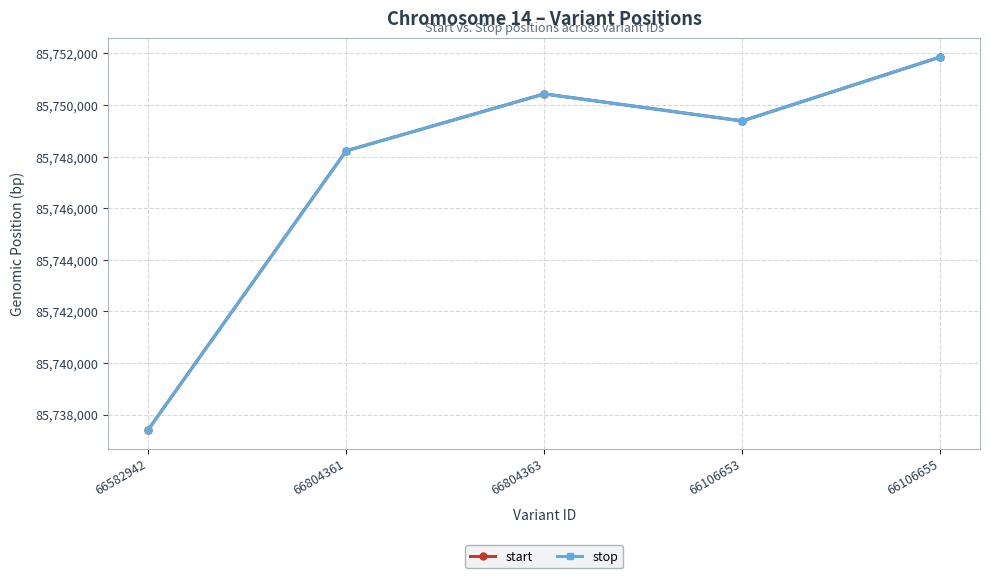

Which category has the lowest value in the start series?

66582942